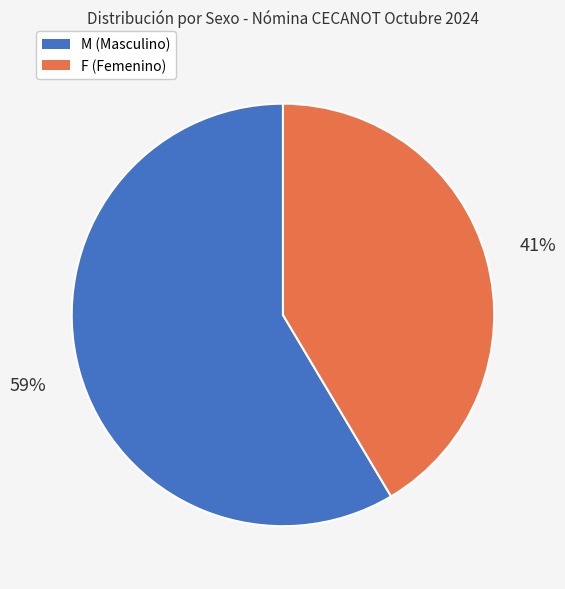

What percentage is the F slice, to the nearest percent?

41%